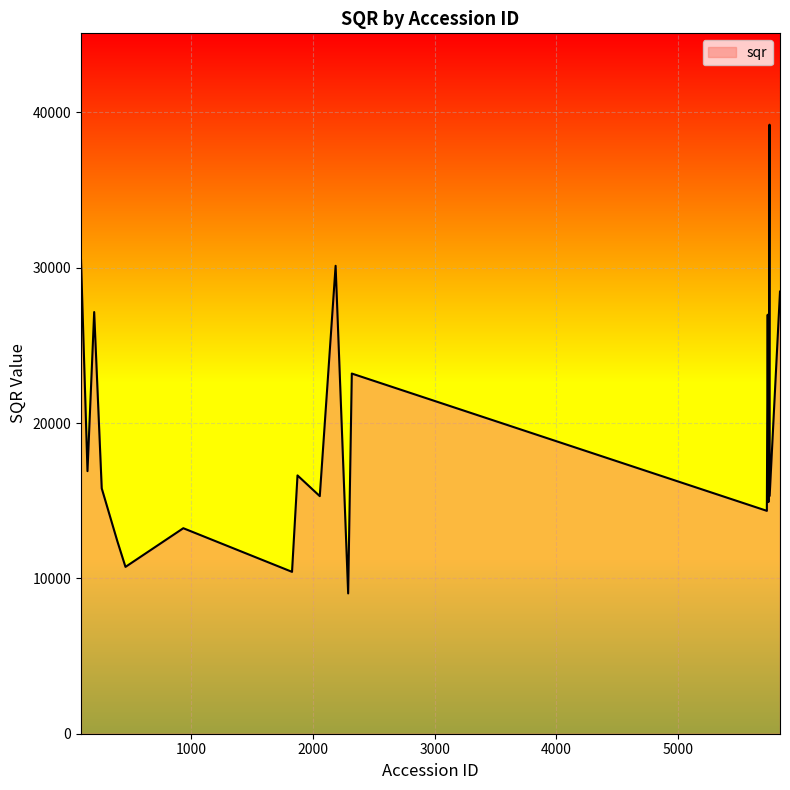

What is the greatest value displayed?

39207.7